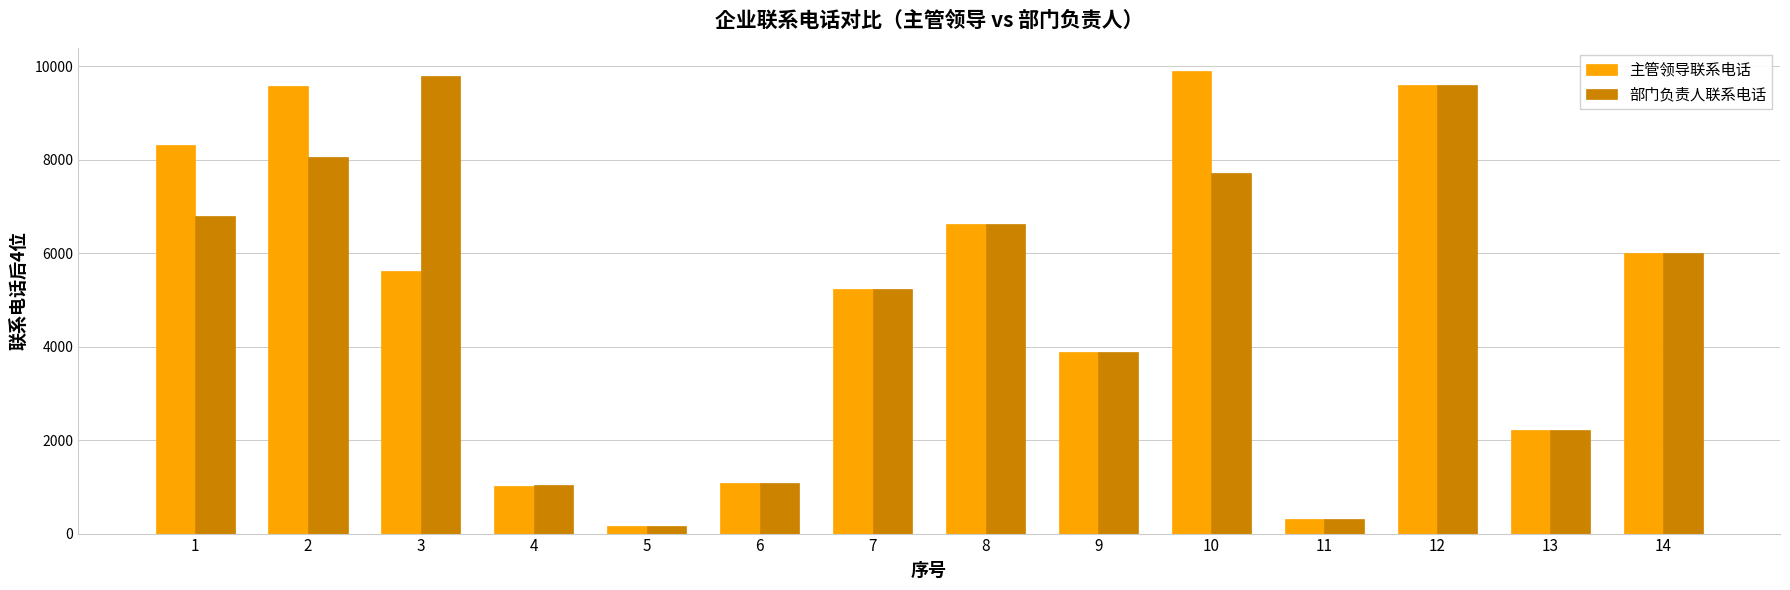

How many bars are there in total?

28